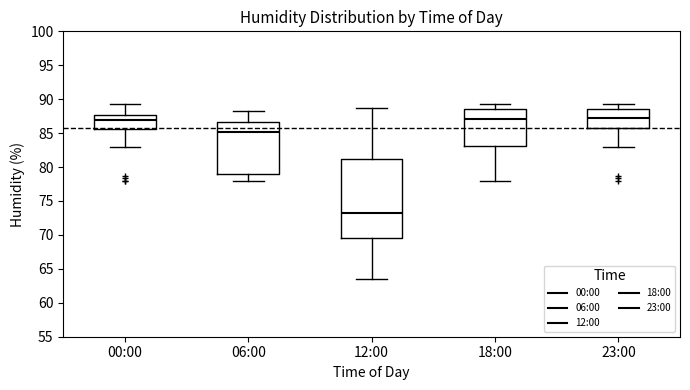

Where is the lower edge of the box for 06:00 on the y-axis? The values are not printed on the chart, so give them approximately, as read against the axis.

79.0